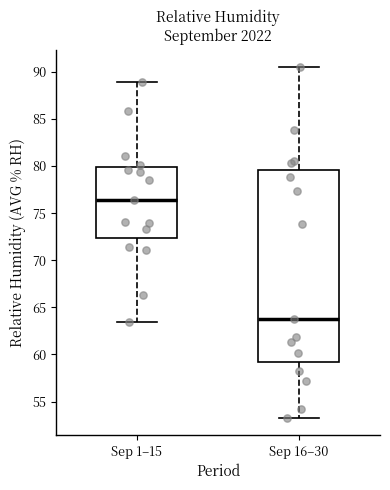

Comparing the boxes themselves (not the whiskers), which one is the tallest?

Sep 16–30